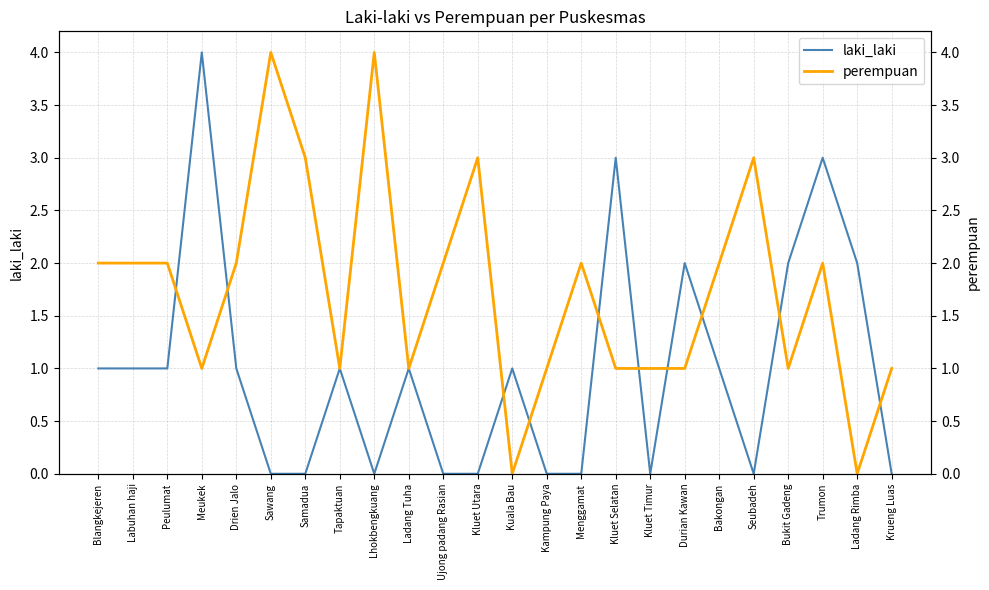

At which label does perempuan first exceed 2?

Sawang